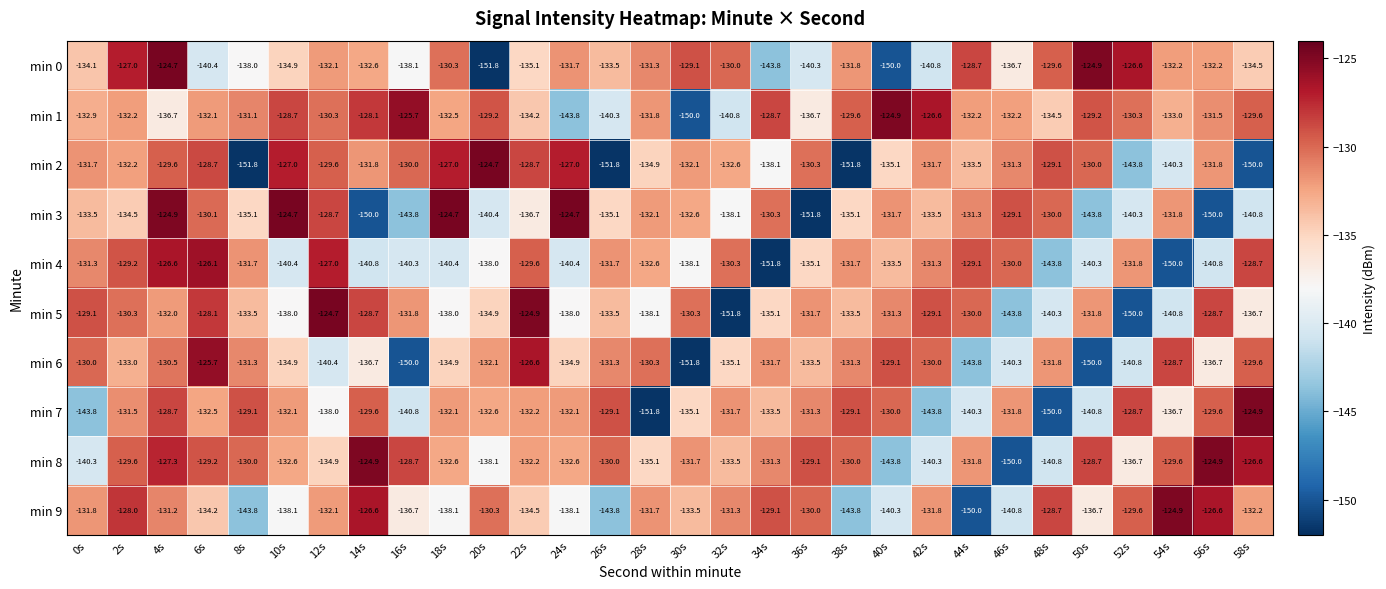

What is the difference between the second highest and minimum values in the min 4 series?

25.2